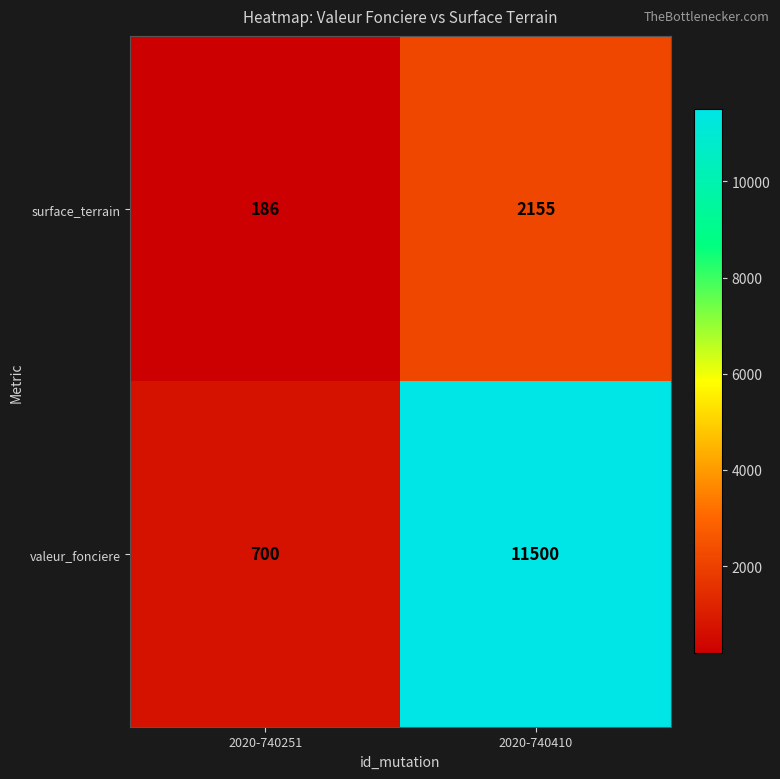

At how many categories does at least one series exceed 2878?

1